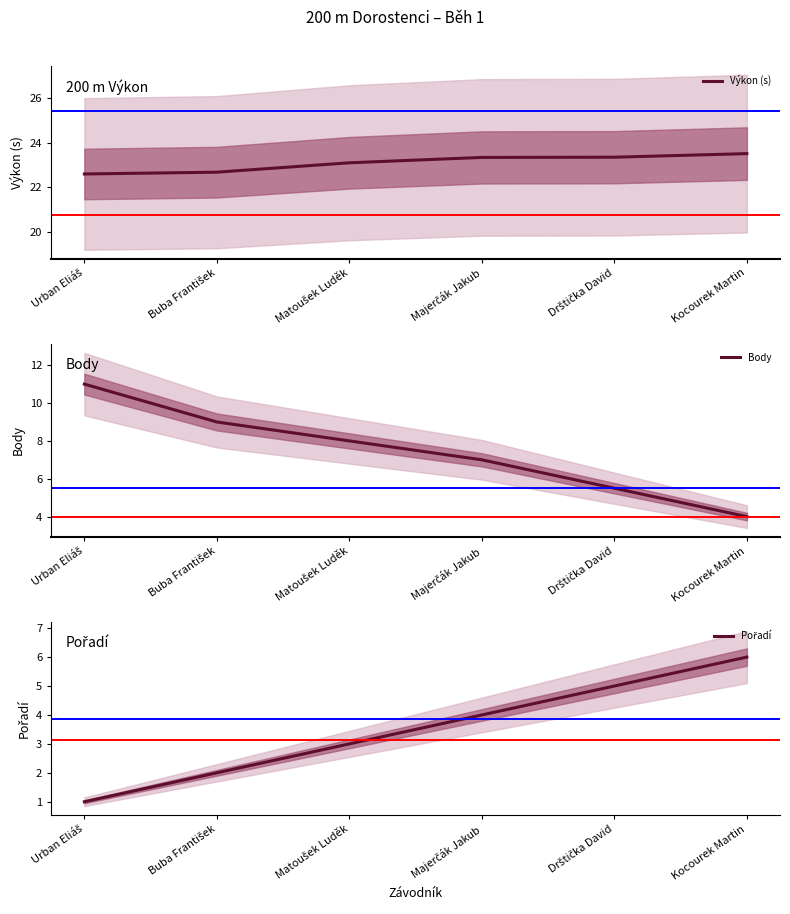

Is it true that Pořadí equals 3.2 at Buba František?

False